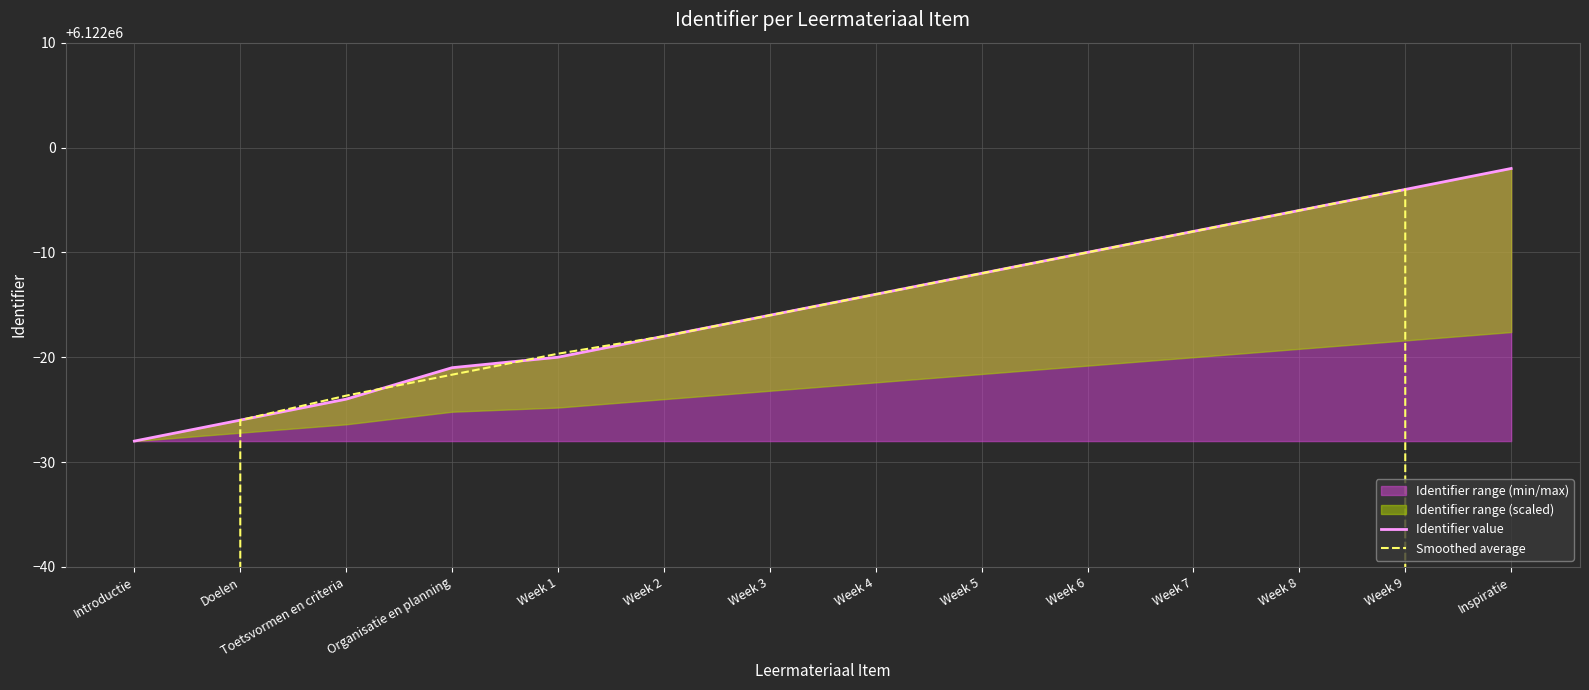

Reading right to left, extract all data points from this chart.

Identifier value: Inspiratie=6121998.0	Week 9=6121996.0	Week 8=6121994.0	Week 7=6121992.0	Week 6=6121990.0	Week 5=6121988.0	Week 4=6121986.0	Week 3=6121984.0	Week 2=6121982.0	Week 1=6121980.0	Organisatie en planning=6121979.0	Toetsvormen en criteria=6121976.0	Doelen=6121974.0	Introductie=6121972.0
Smoothed average: Inspiratie=4081331.3	Week 9=6121996.0	Week 8=6121994.0	Week 7=6121992.0	Week 6=6121990.0	Week 5=6121988.0	Week 4=6121986.0	Week 3=6121984.0	Week 2=6121982.0	Week 1=6121980.3	Organisatie en planning=6121978.3	Toetsvormen en criteria=6121976.3	Doelen=6121974.0	Introductie=4081315.3